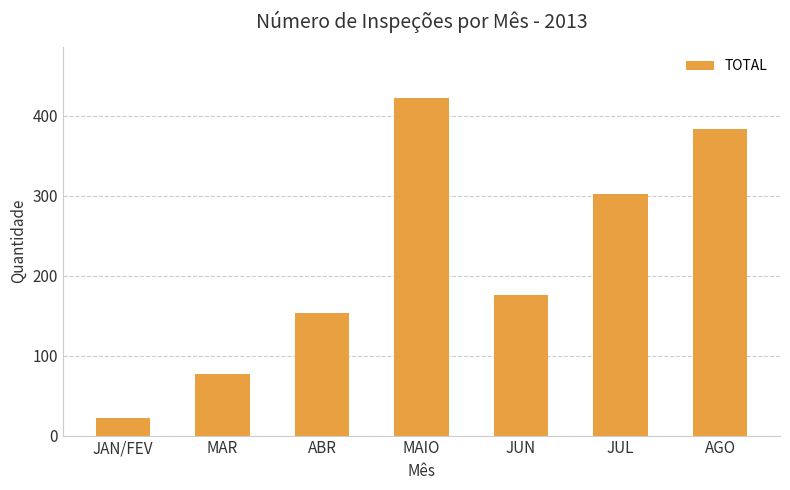

Rank the categories by value from highest to lowest.

MAIO, AGO, JUL, JUN, ABR, MAR, JAN/FEV